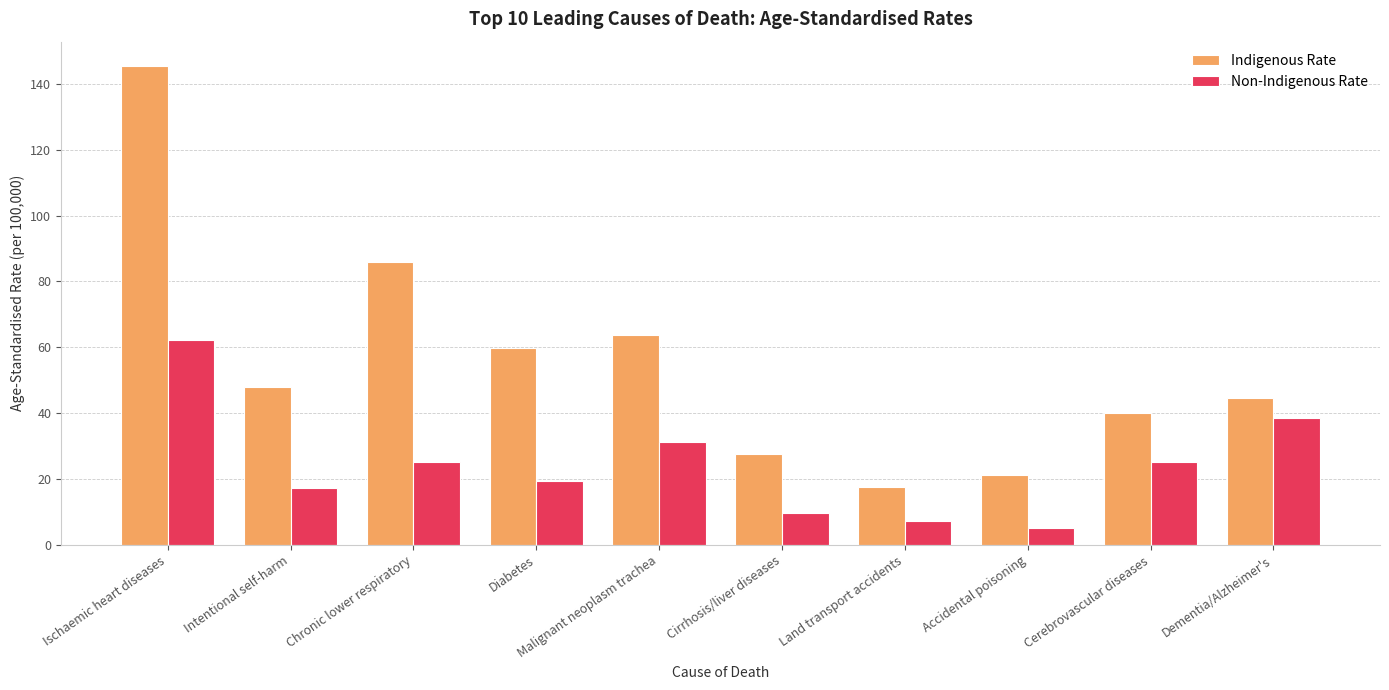

What position from the right is Land transport accidents?

4